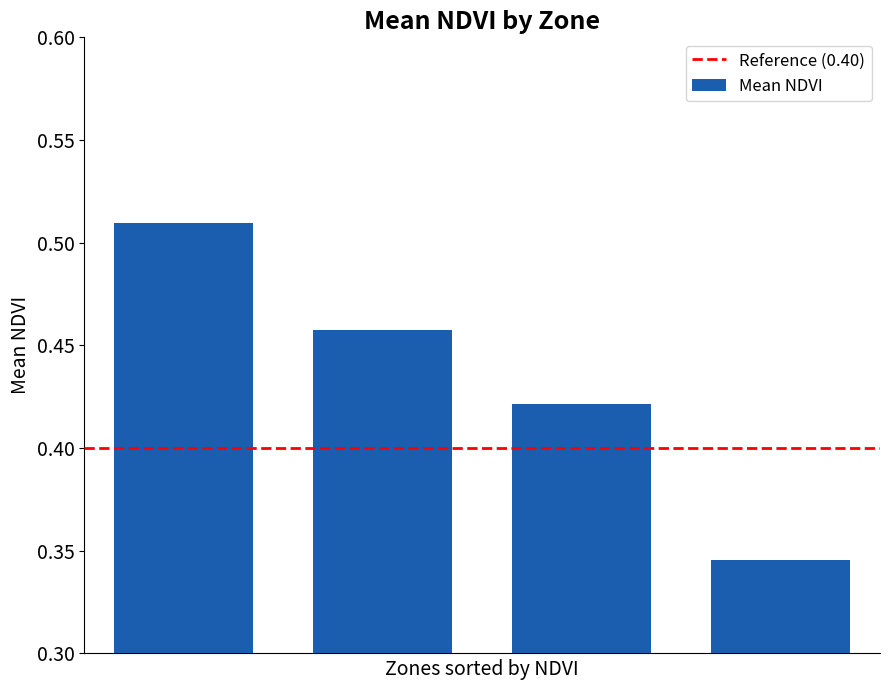

How many values are between 0 and 1?

4